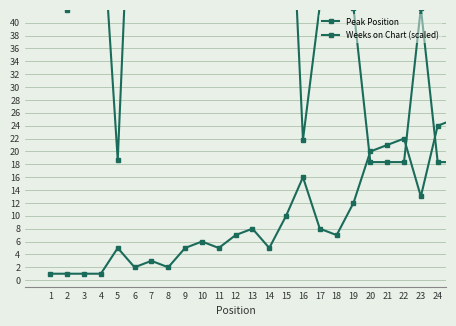

True or false: Weeks on Chart (scaled) has a value of 25.2 at 17.

False